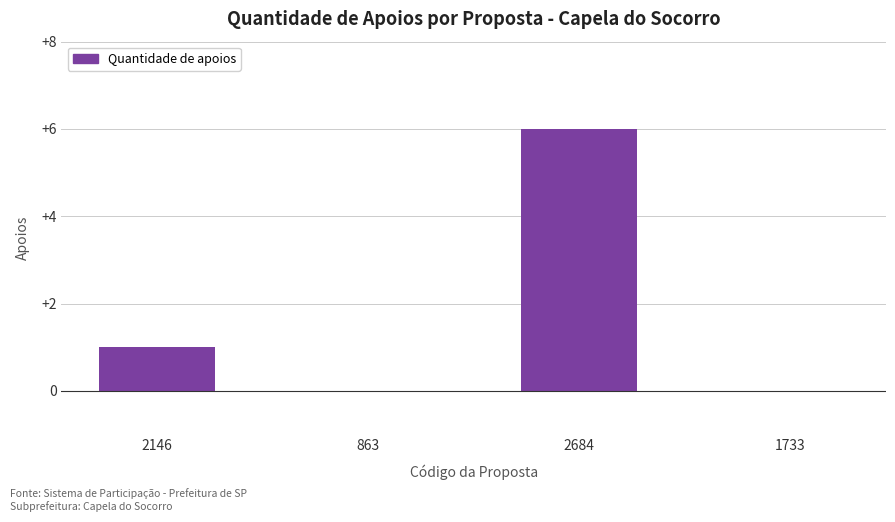

At which category does the chart reach its peak across all series?

2684